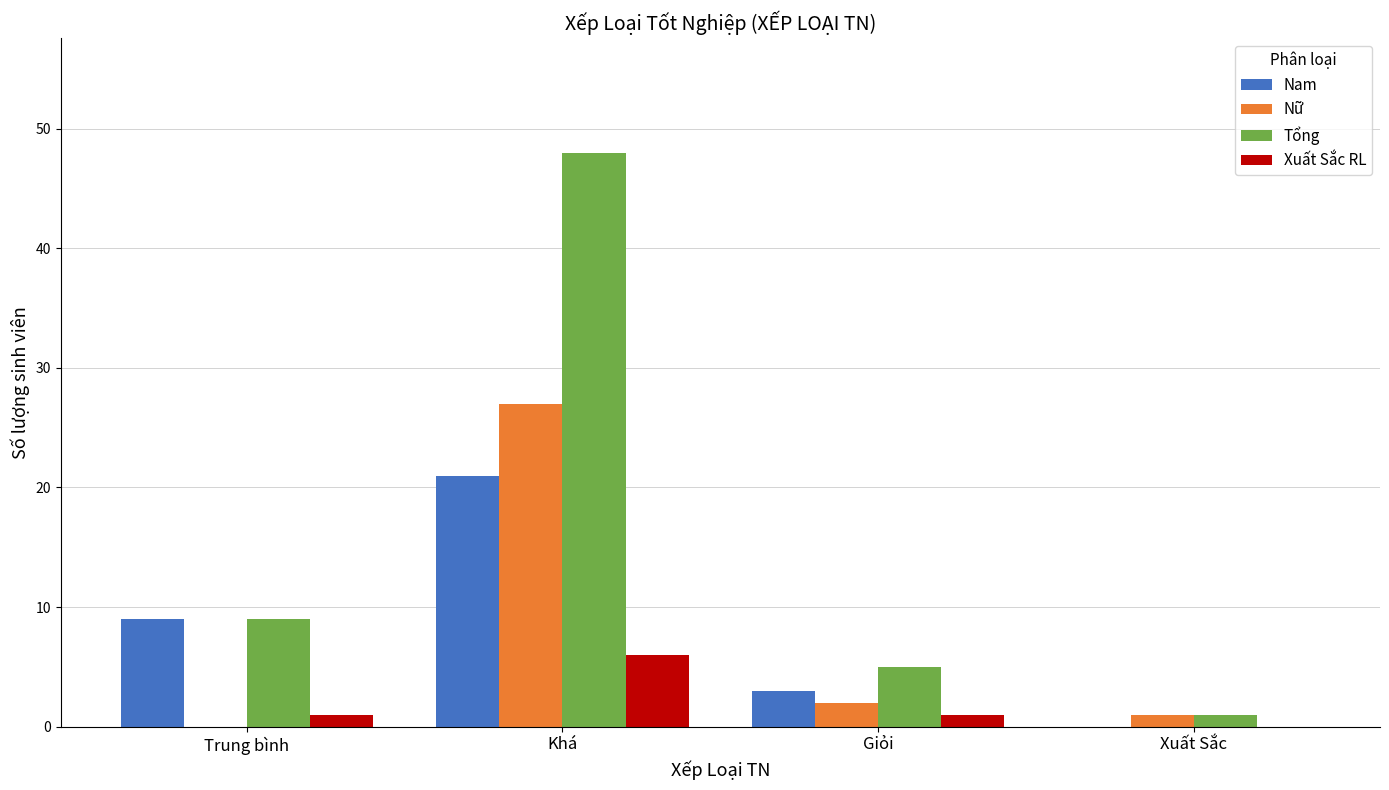

Which series has the largest total across all categories?

Tổng